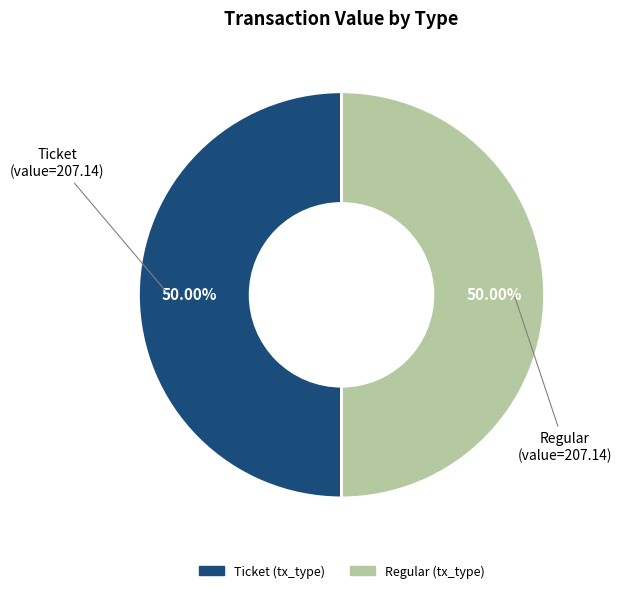

To the nearest percent, what is the average slice percentage?

50%